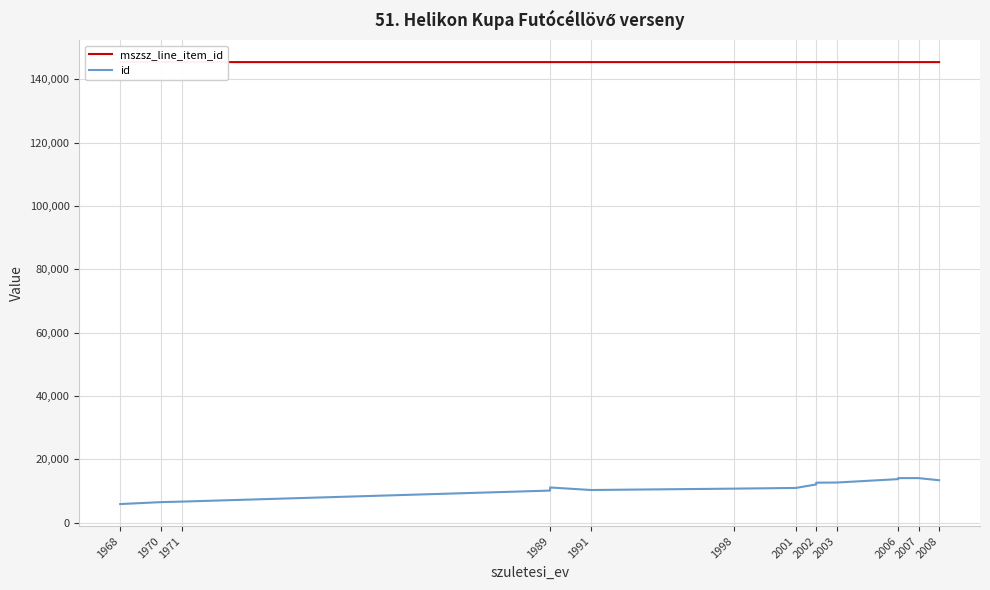

Is this an area chart (filled region under the line)?

No